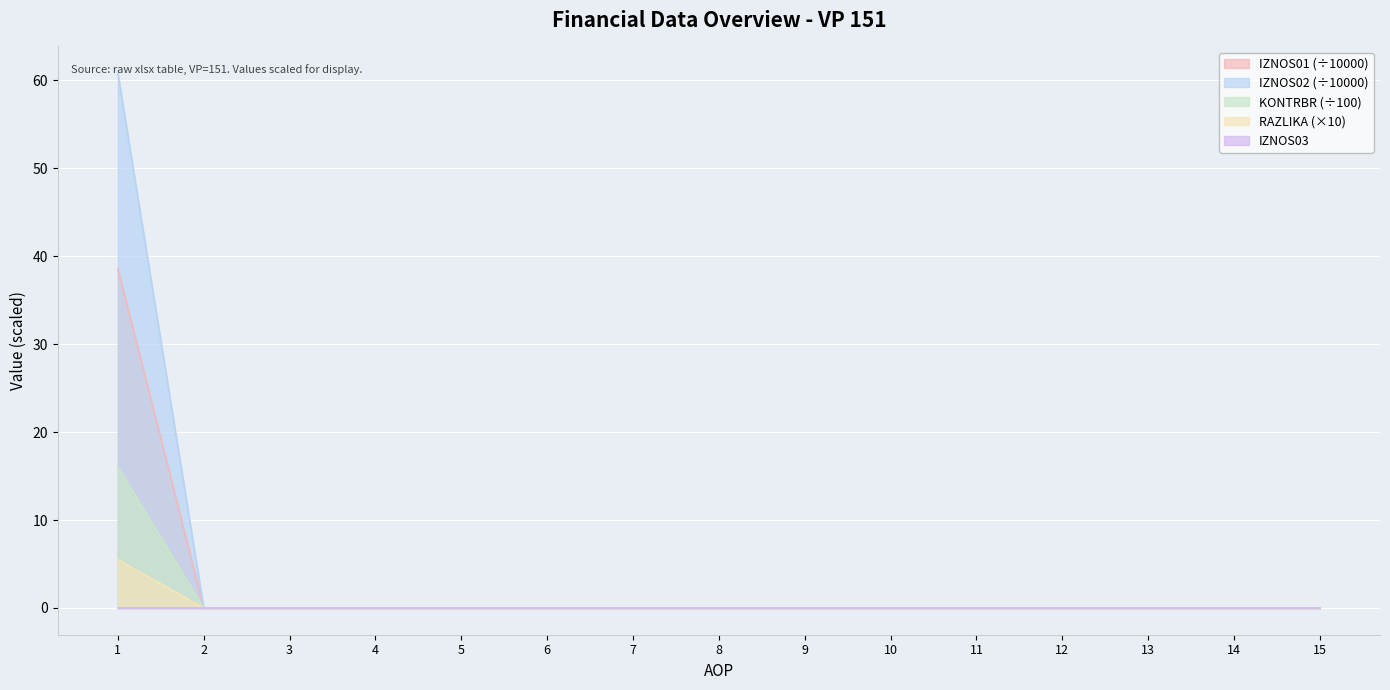

True or false: IZNOS01 and KONTRBR cross at least once.

False